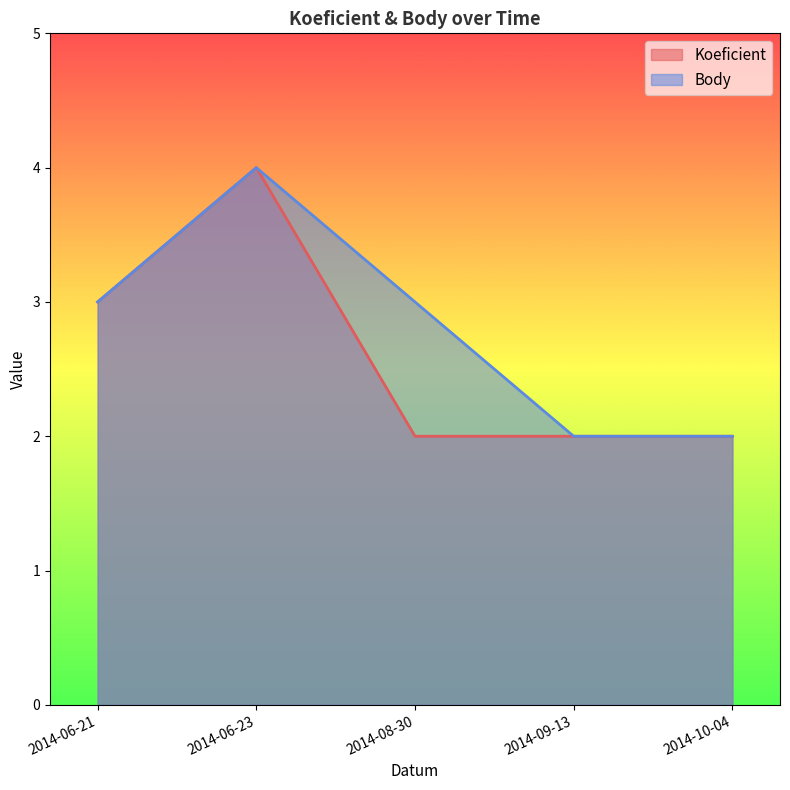

Between 2014-06-23 and 2014-09-13, which series saw the biggest shift?

Koeficient